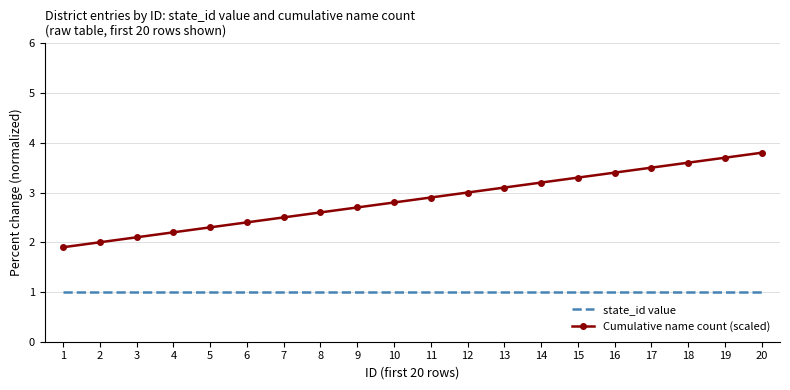

At 10, list the series in order from smallest to largest.

state_id value, Cumulative name count (scaled)